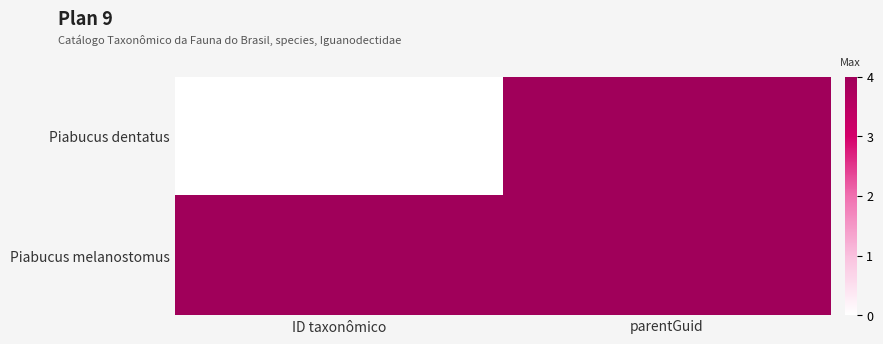

Between ID taxonômico and parentGuid, which is larger?

parentGuid